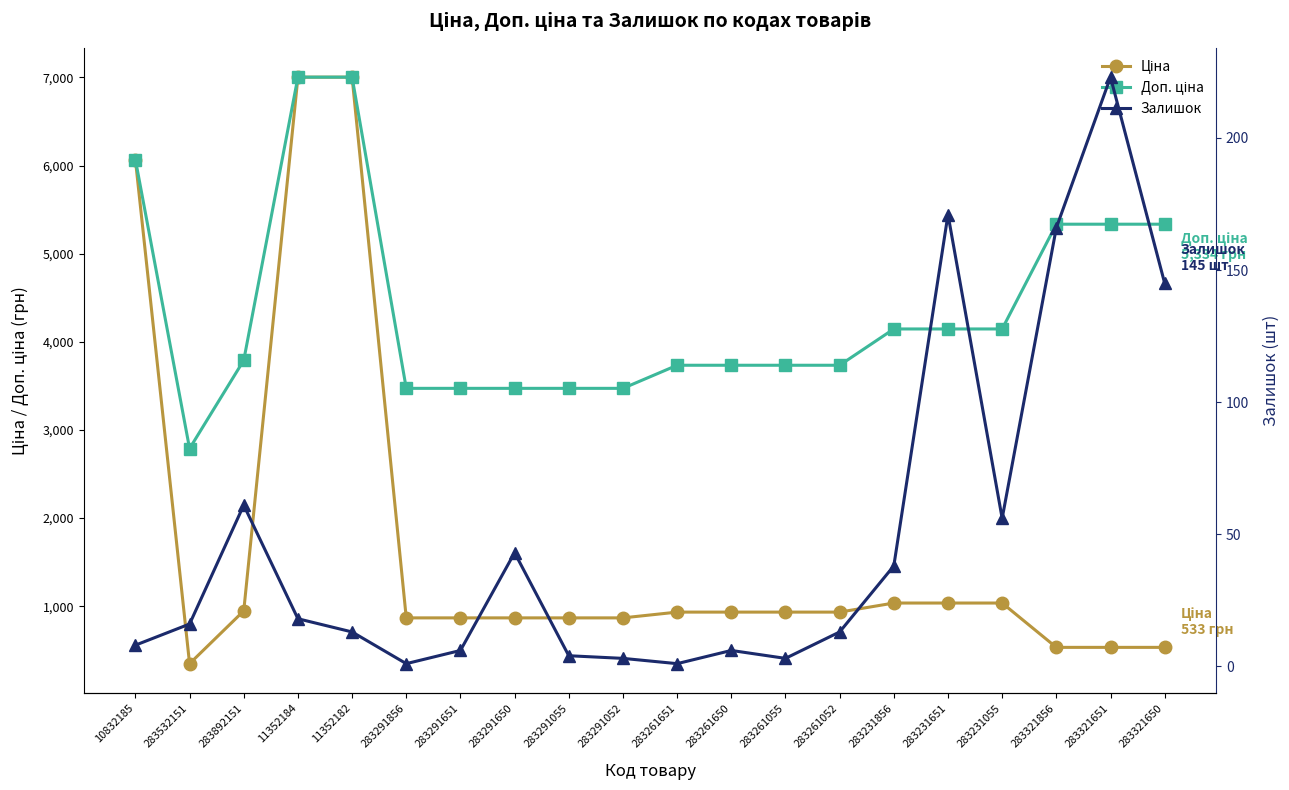

At how many categories does at least one series exceed 6056?

3